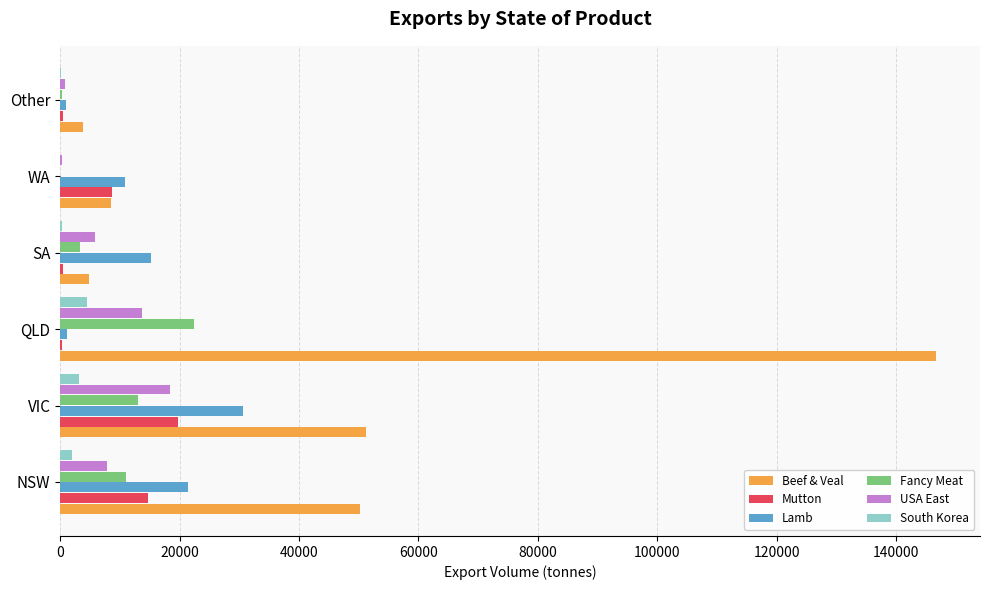

Is it true that Beef & Veal equals 146753.3 at QLD?

True